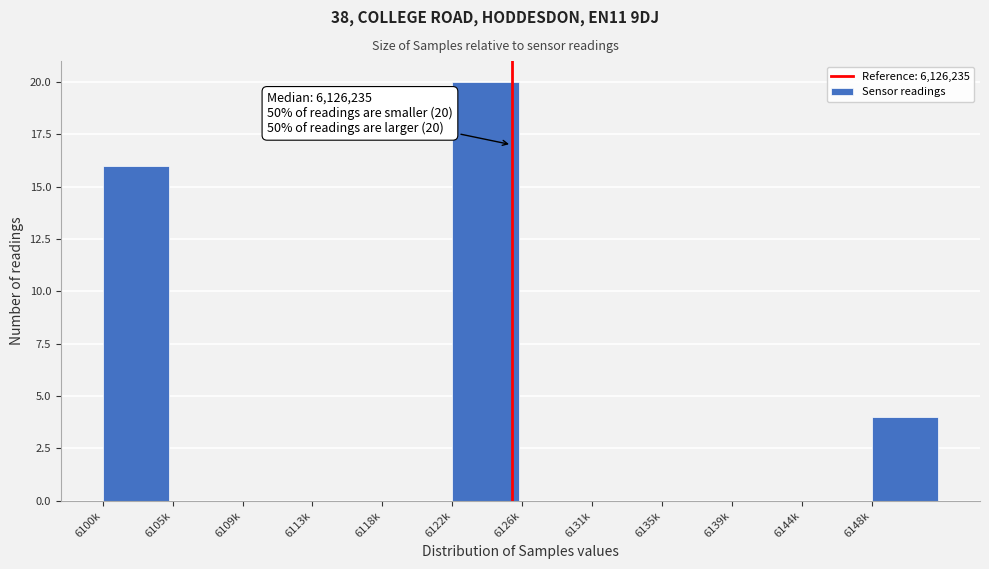

Reading right to left, what are all the values shown in this chart?

6148k=4	6144k=0	6139k=0	6135k=0	6131k=0	6126k=0	6122k=20	6118k=0	6113k=0	6109k=0	6105k=0	6100k=16